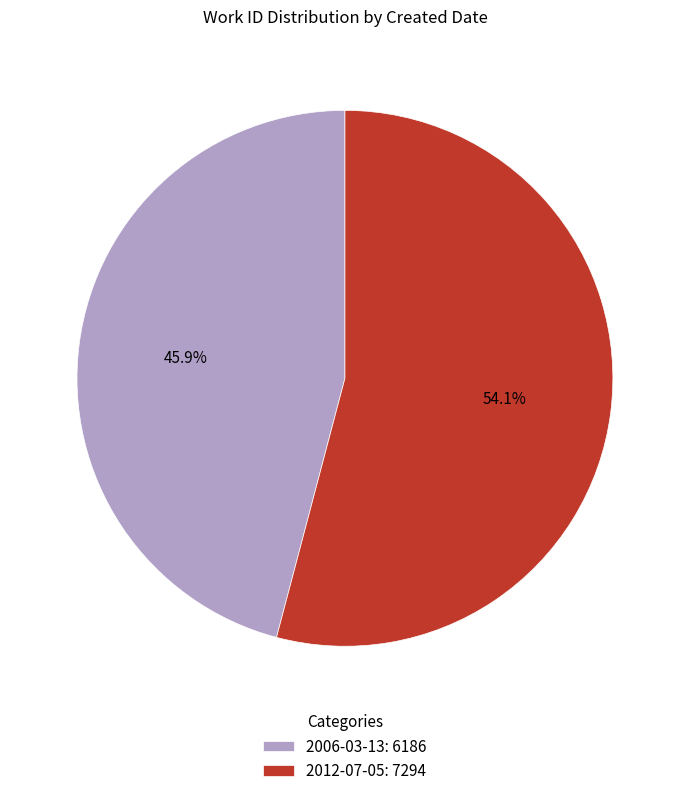

How many slices are in this pie chart?

2